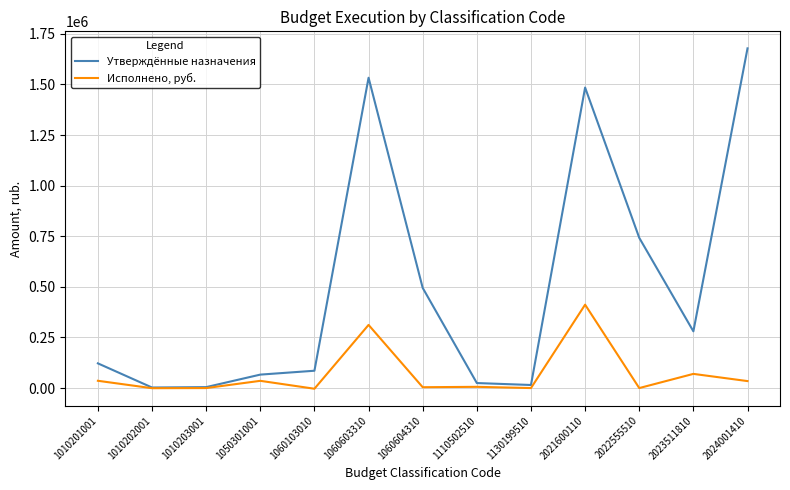

Which series has the largest total across all categories?

Утверждённые назначения